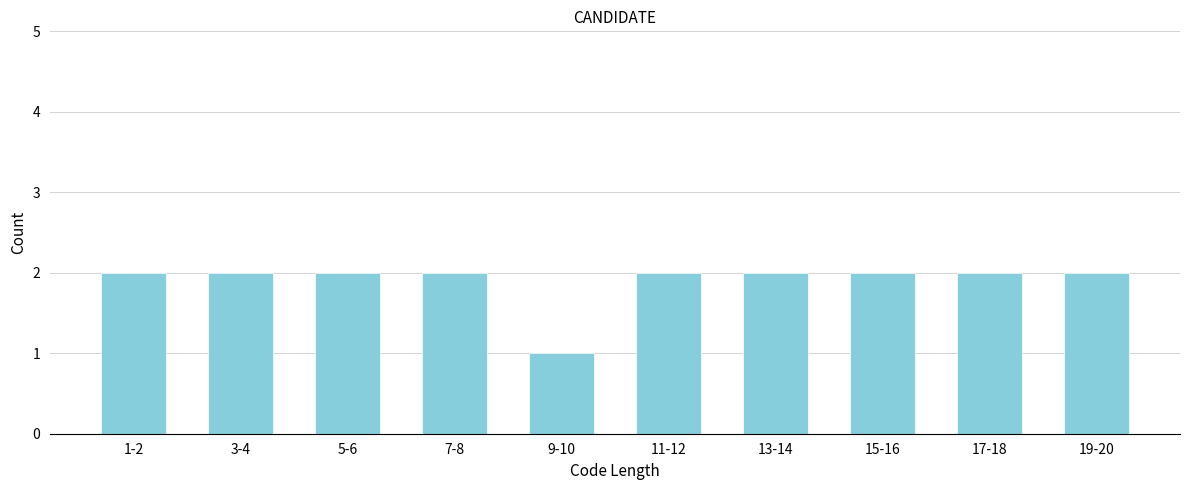

Reading right to left, what are all the values shown in this chart?

19-20=2	17-18=2	15-16=2	13-14=2	11-12=2	9-10=1	7-8=2	5-6=2	3-4=2	1-2=2